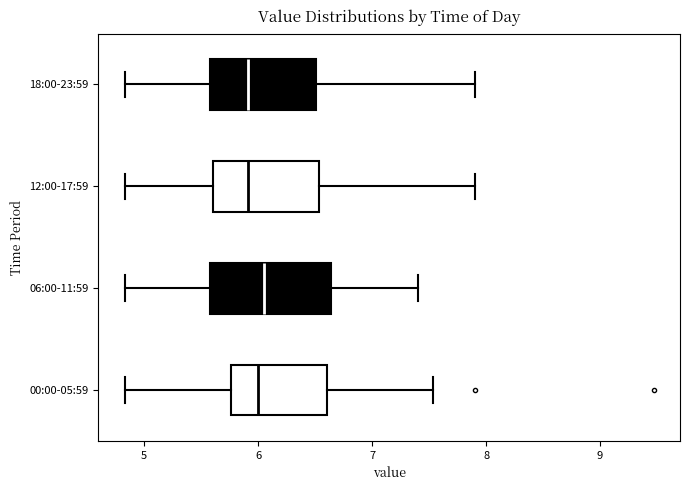

Comparing the boxes themselves (not the whiskers), which one is the widest?

06:00-11:59